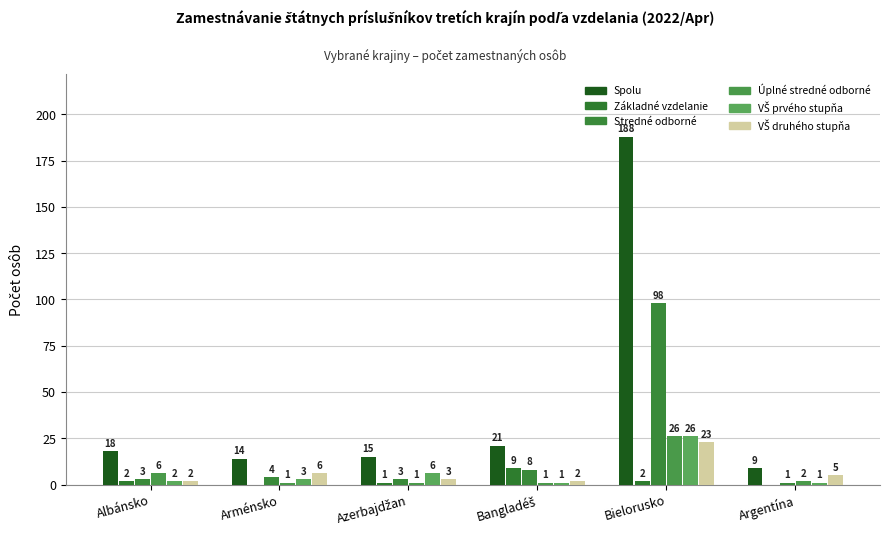

Reading left to right, transcribe all the data shown in this chart.

Spolu: Albánsko=18	Arménsko=14	Azerbajdžan=15	Bangladéš=21	Bielorusko=188	Argentína=9
Základné vzdelanie: Albánsko=2	Arménsko=0	Azerbajdžan=1	Bangladéš=9	Bielorusko=2	Argentína=0
Stredné odborné: Albánsko=3	Arménsko=4	Azerbajdžan=3	Bangladéš=8	Bielorusko=98	Argentína=1
Úplné stredné odborné: Albánsko=6	Arménsko=1	Azerbajdžan=1	Bangladéš=1	Bielorusko=26	Argentína=2
VŠ prvého stupňa: Albánsko=2	Arménsko=3	Azerbajdžan=6	Bangladéš=1	Bielorusko=26	Argentína=1
VŠ druhého stupňa: Albánsko=2	Arménsko=6	Azerbajdžan=3	Bangladéš=2	Bielorusko=23	Argentína=5